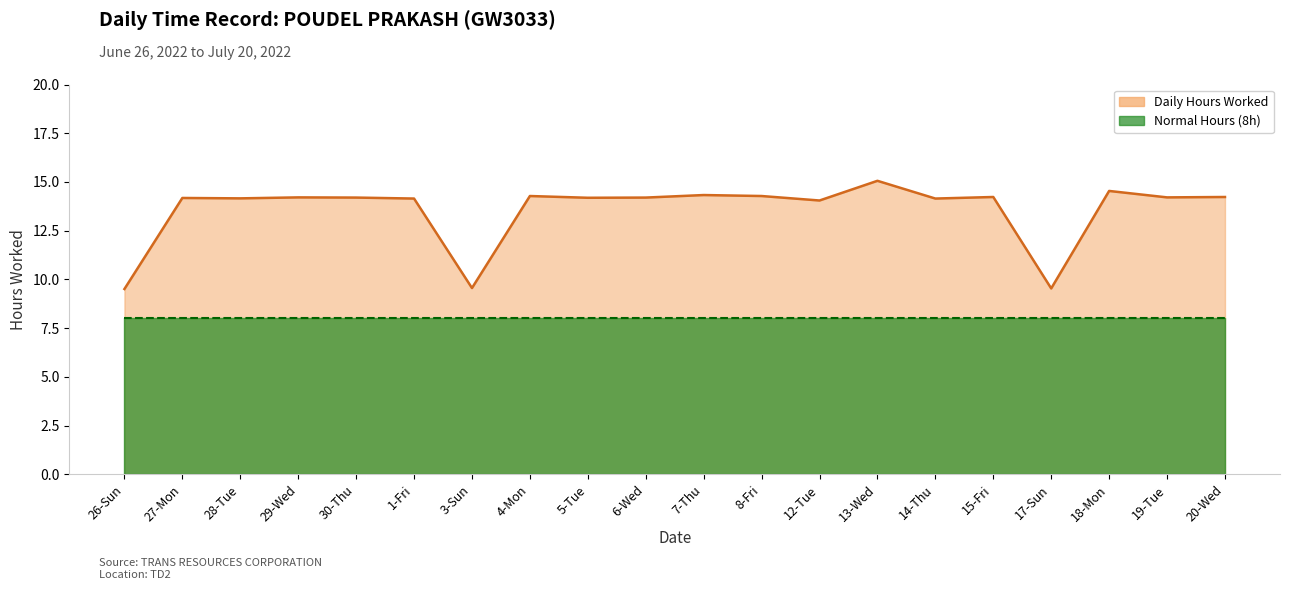

How many interior local peaks (higher than both neighbors) does the data have?

7